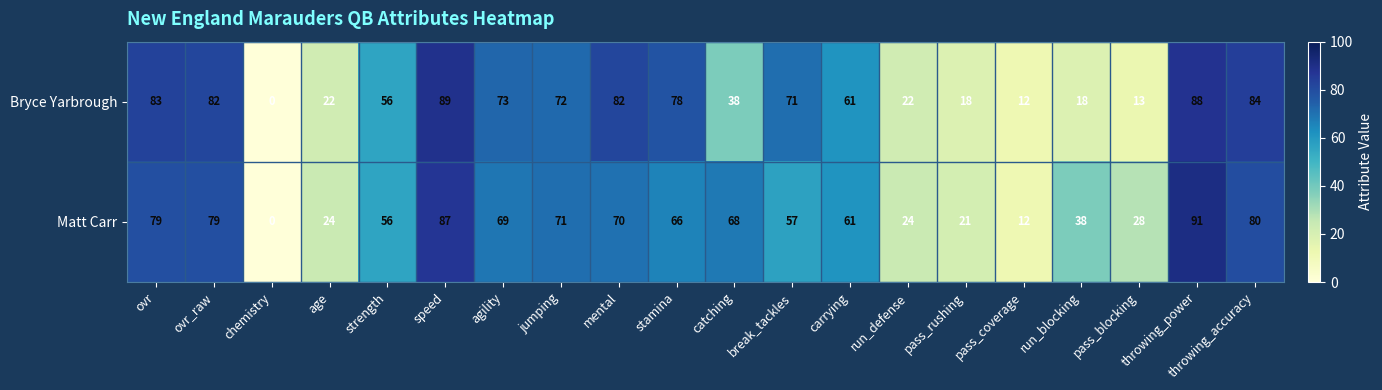

What is the difference between the maximum and minimum values in the Matt Carr series?

91